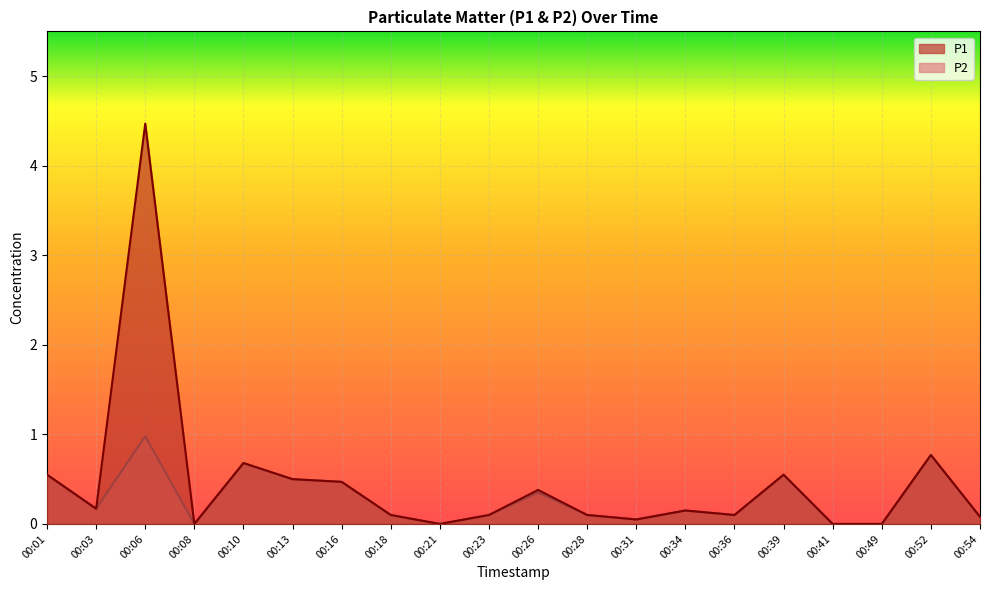

What are all the series names shown in the legend?

P1, P2